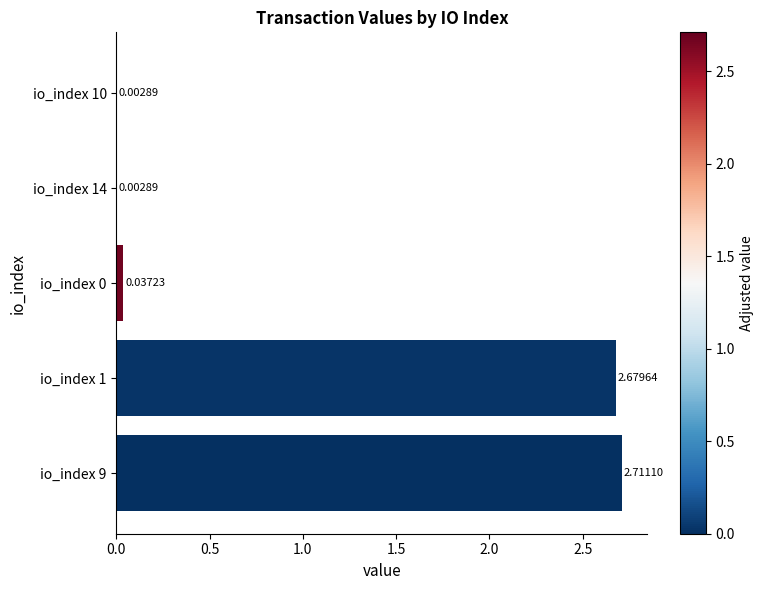

Between io_index 1 and io_index 10, which is larger?

io_index 1